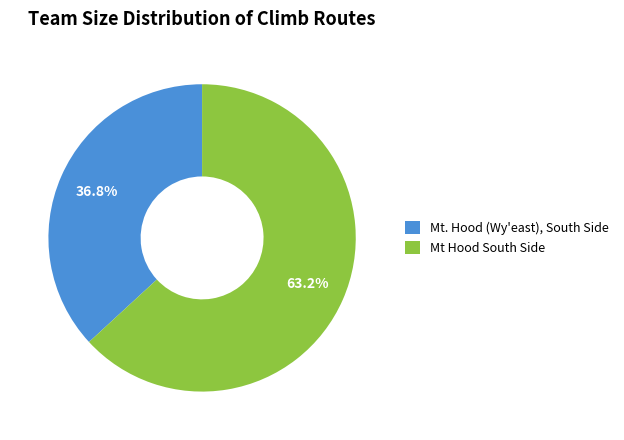

Count the number of slices in the pie.

2